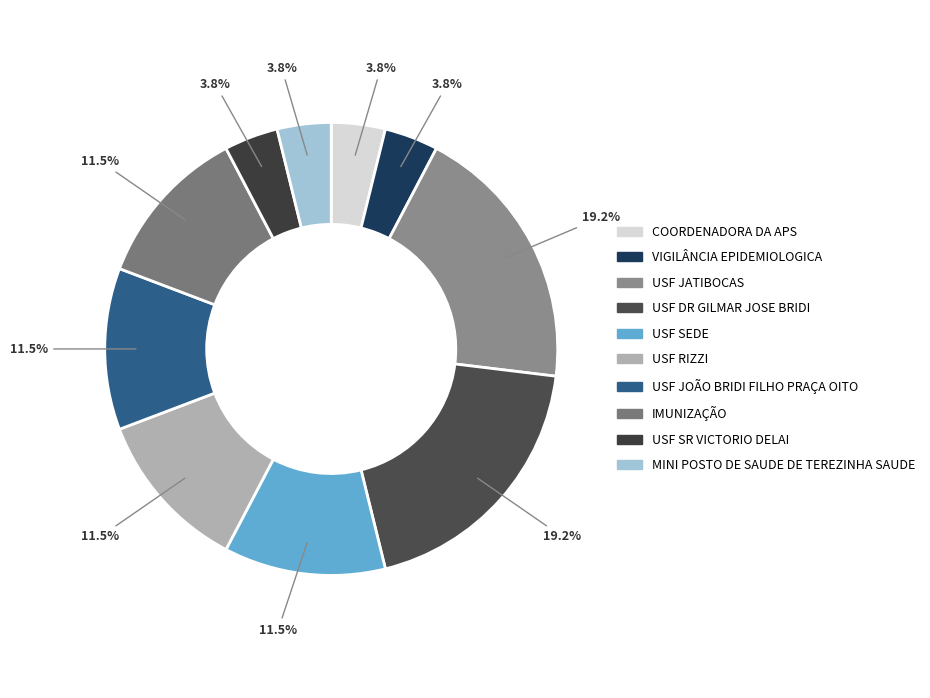

How much of the chart is everything except USF SEDE?

88.5%